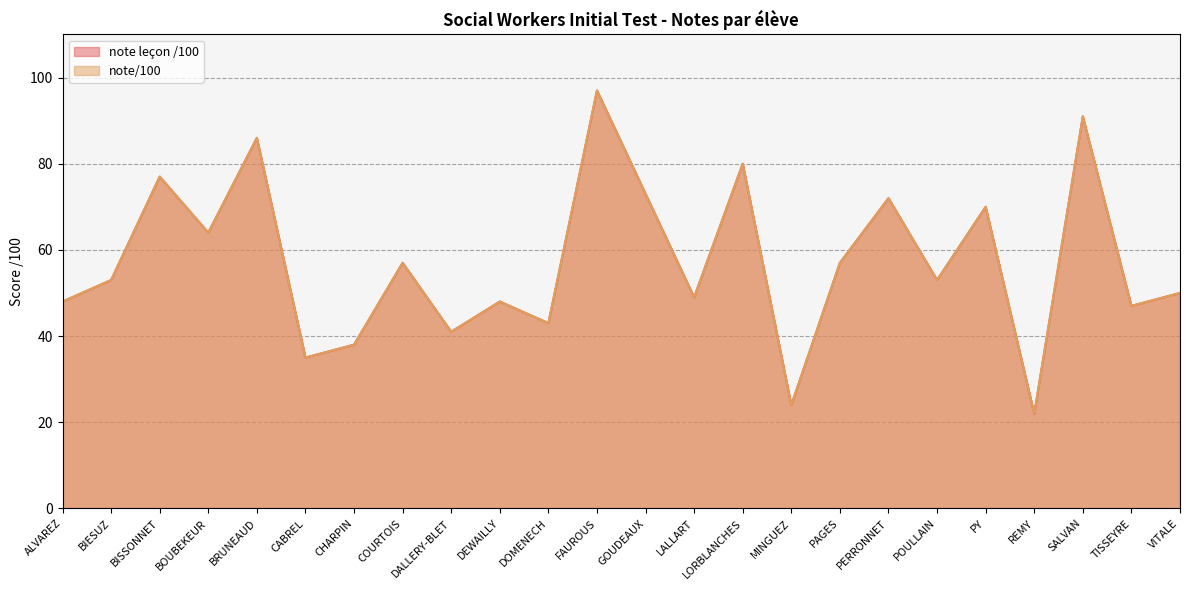

List the series in order of their peak value, highest first.

note leçon /100, note/100